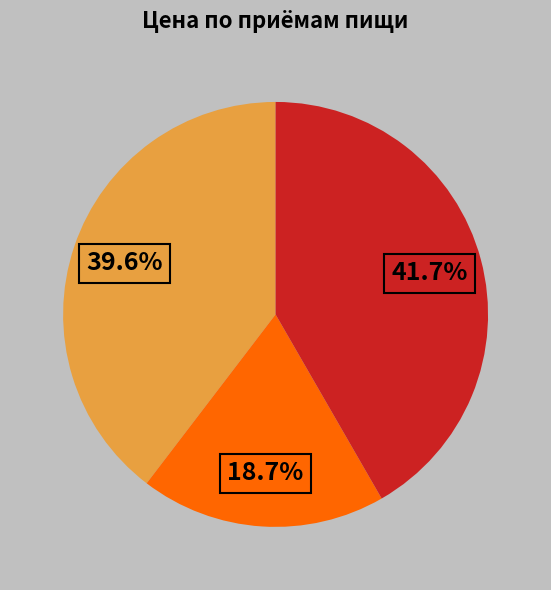

Does any single category account for the majority?

No